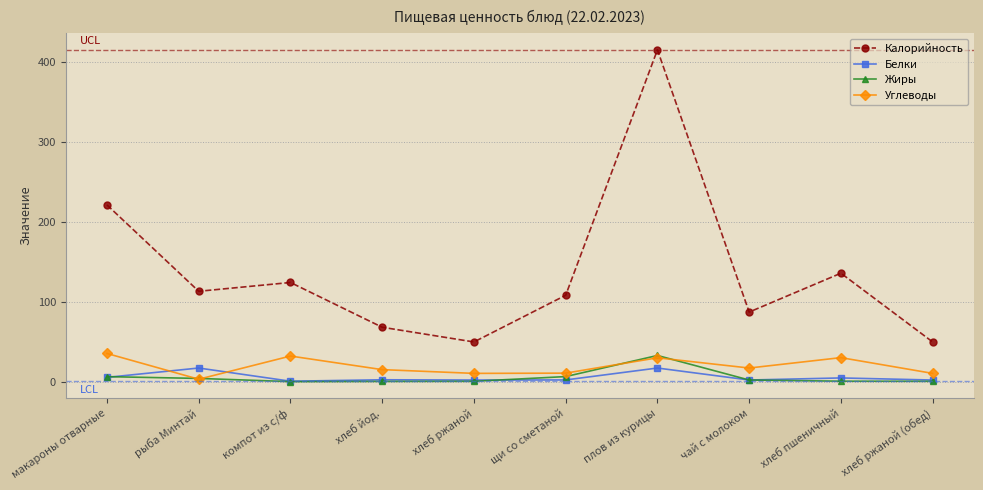

At which label is Углеводы closest to 19?

чай с молоком